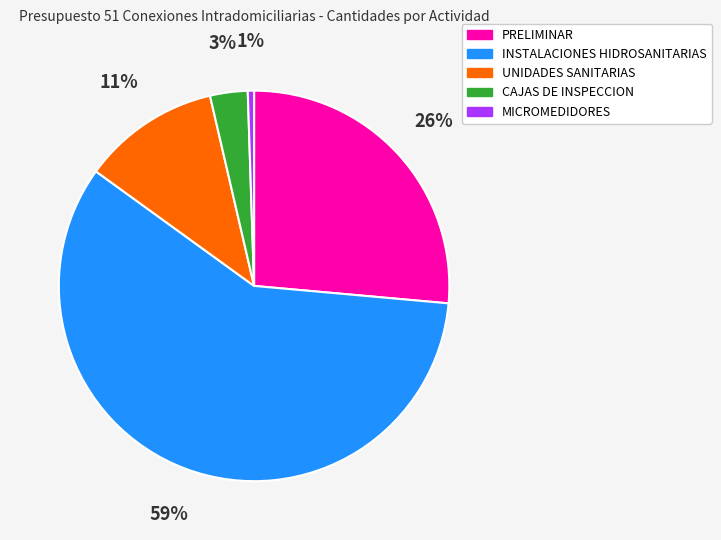

Rank the categories by value from lowest to highest.

MICROMEDIDORES, CAJAS DE INSPECCION, UNIDADES SANITARIAS, PRELIMINAR, INSTALACIONES HIDROSANITARIAS